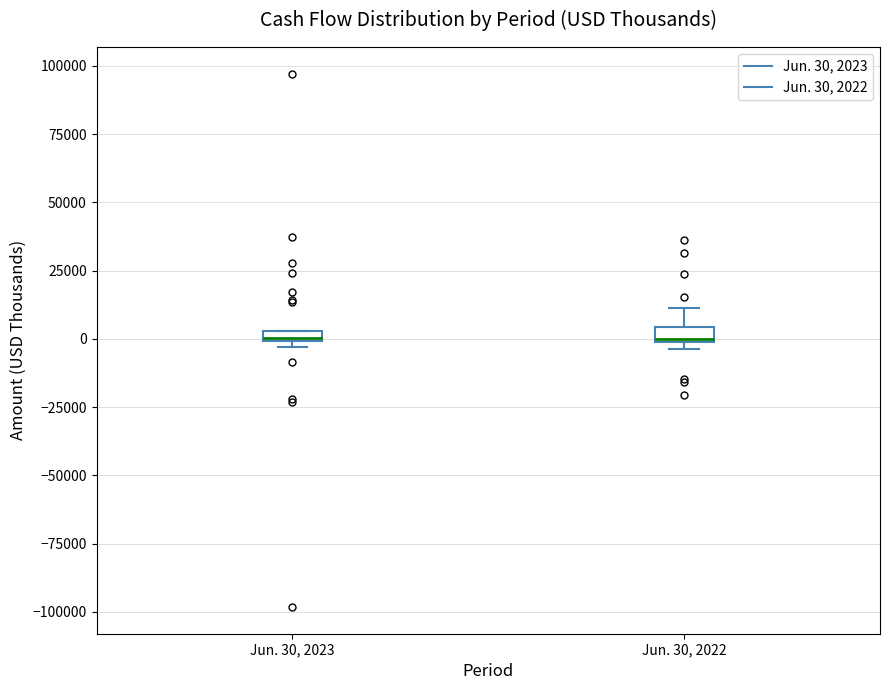

Where is the upper edge of the box for Jun. 30, 2023 on the y-axis? The values are not printed on the chart, so give them approximately, as read against the axis.

5000